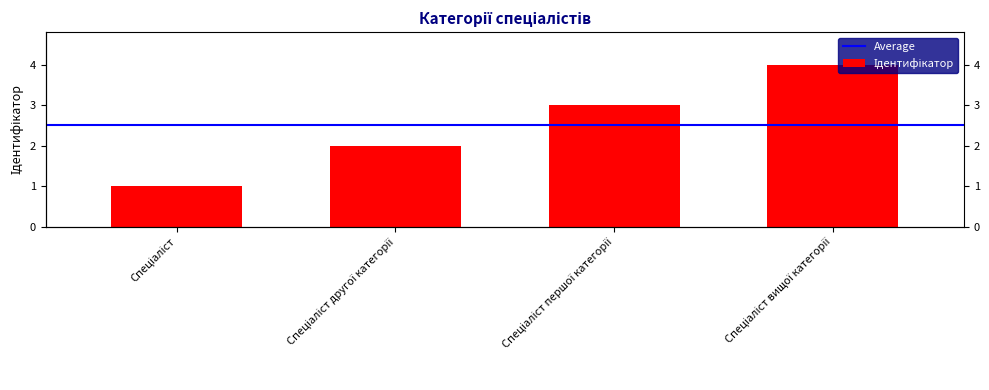

Rank the categories by value from lowest to highest.

Спеціаліст, Спеціаліст другої категорії, Спеціаліст першої категорії, Спеціаліст вищої категорії